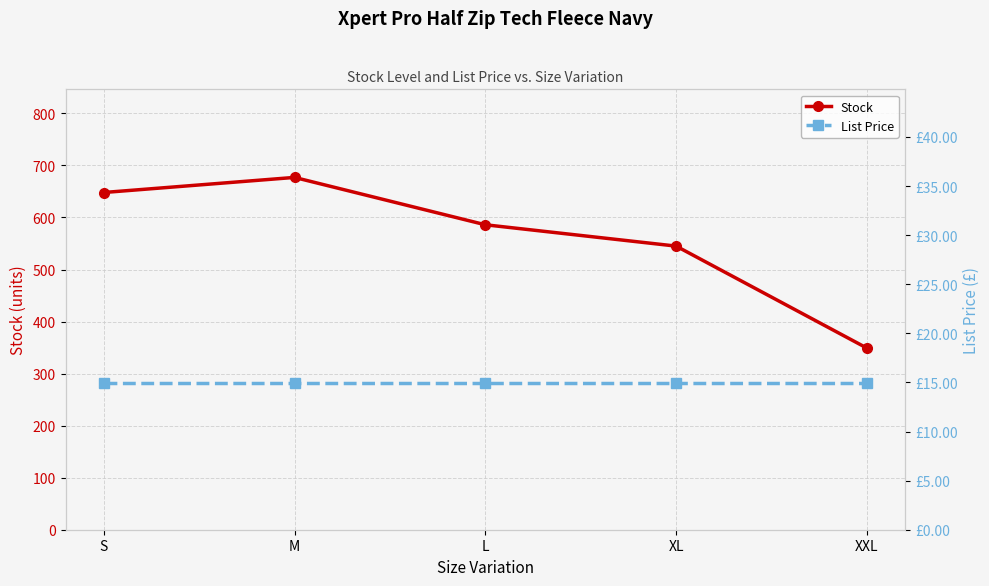

True or false: List Price and Stock intersect in this chart.

False